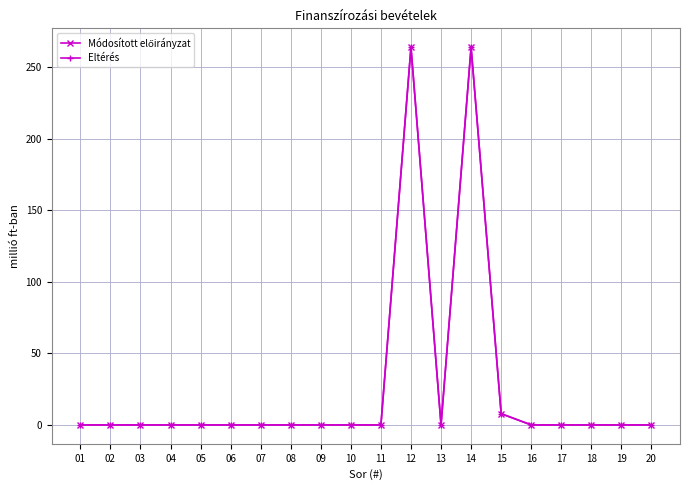

At which category does Eltérés reach its first local valley?

13